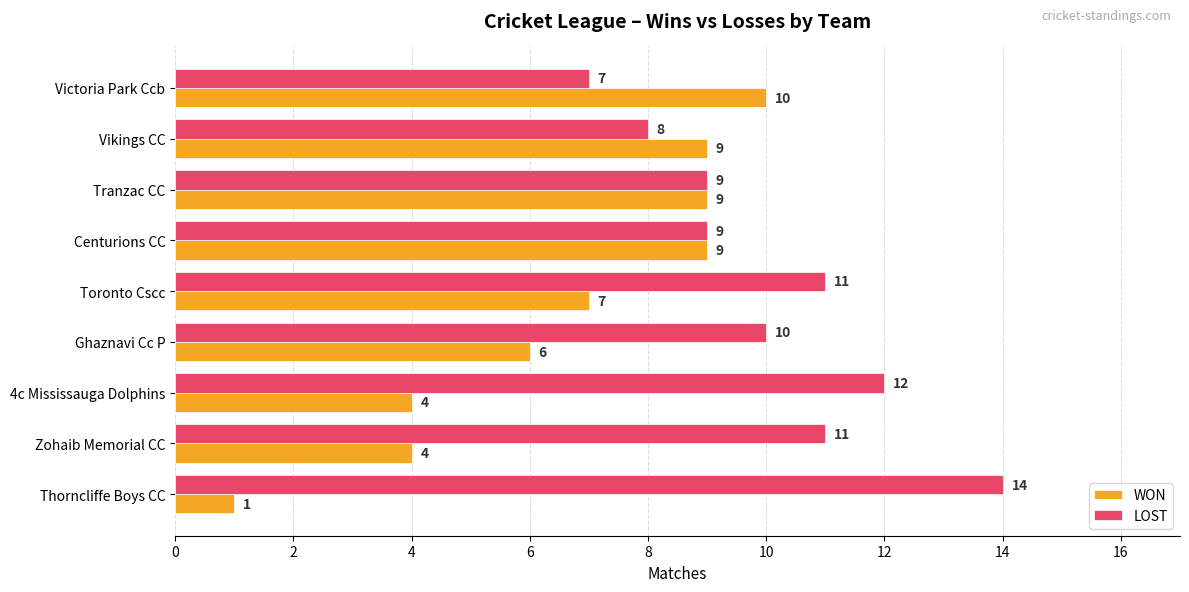

What value does the WON series have at Zohaib Memorial CC?

4